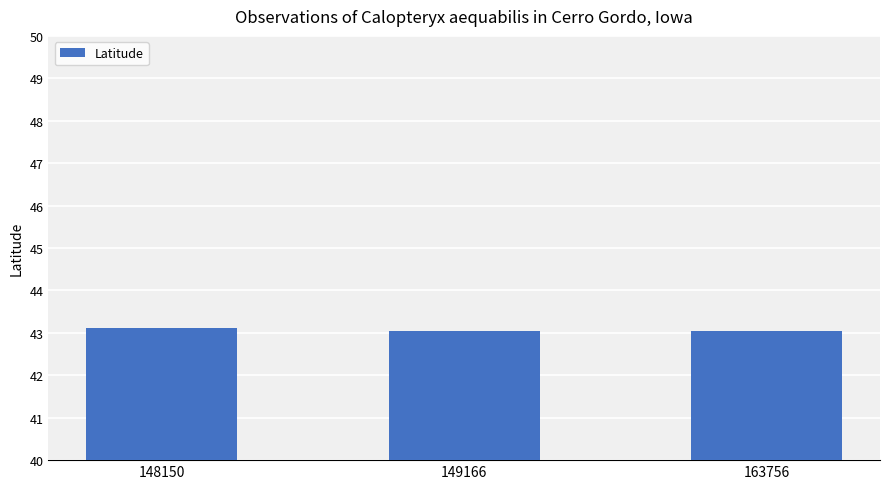

Reading left to right, what are all the values shown in this chart?

43.1	43.0	43.0